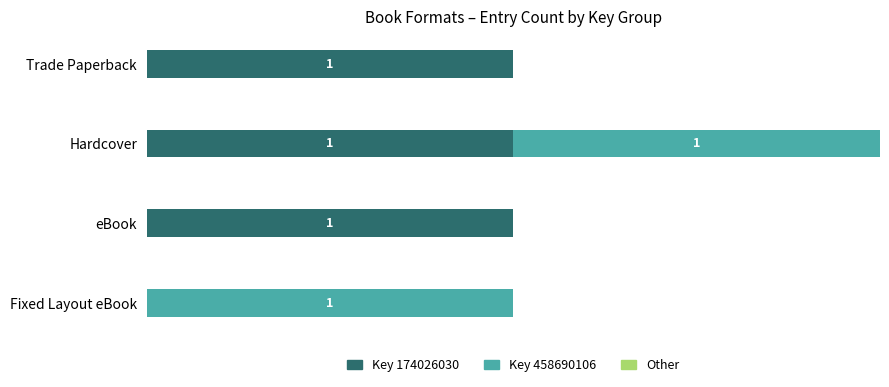

At which category is the sum across all series the highest?

Hardcover